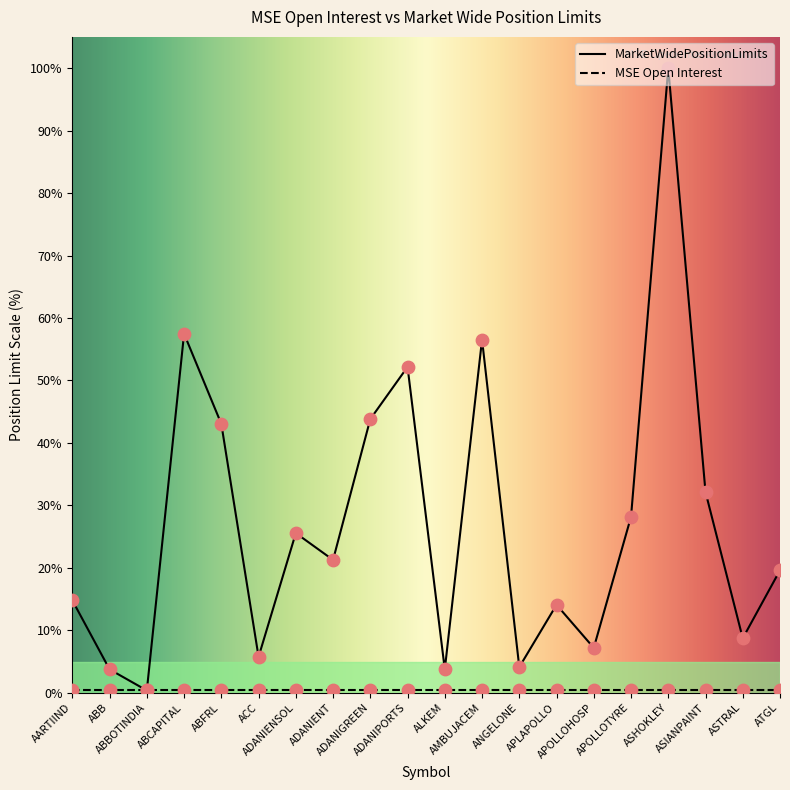

What is the change in value from ASHOKLEY to ASTRAL?

-91.3